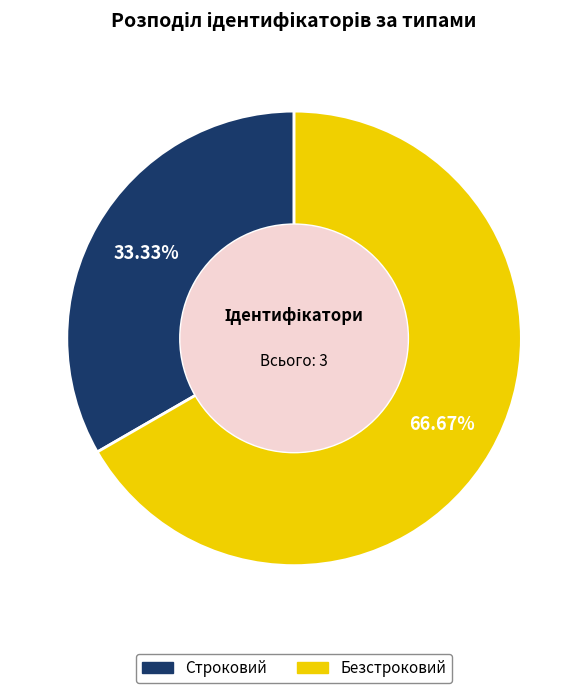

Count the number of slices in the pie.

2